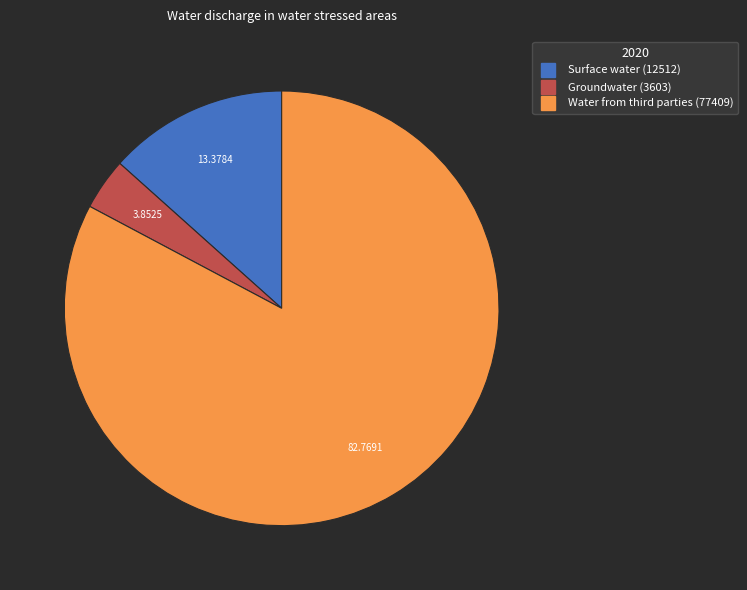

Is it true that Surface water is 6% of the pie?

False